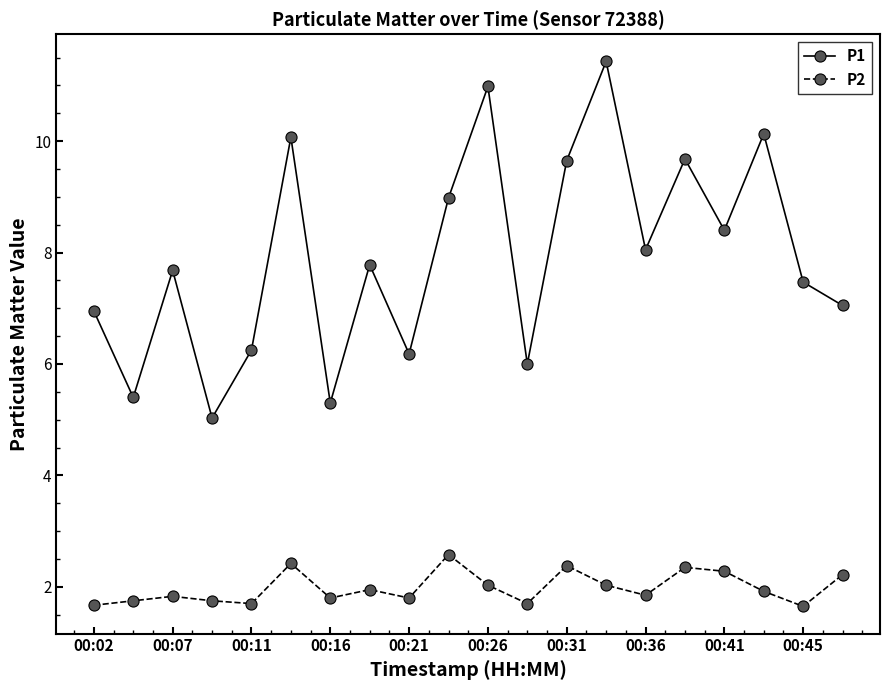

What is the difference between the maximum and second lowest values in the P2 series?

0.9